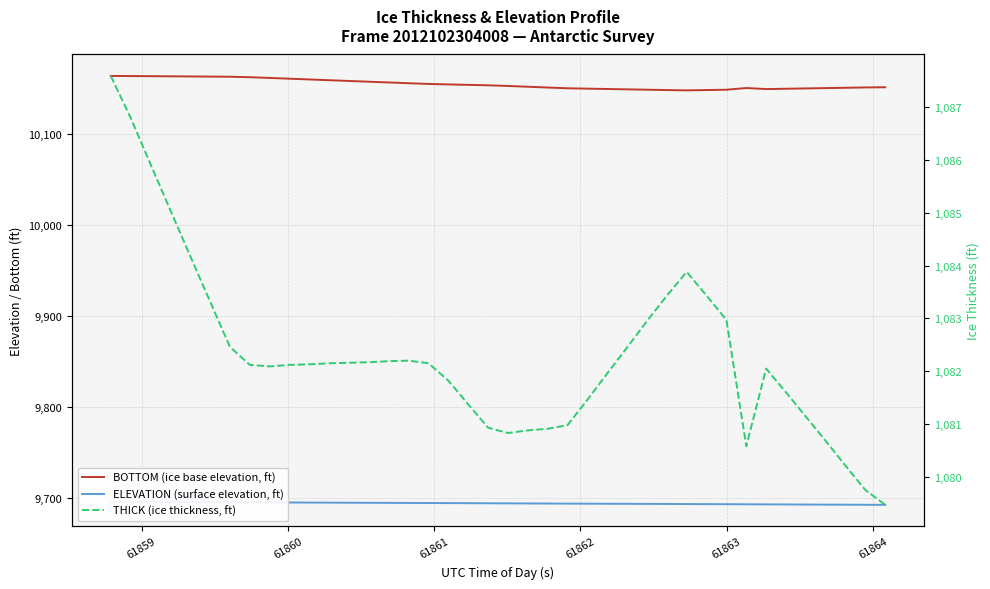

Is it true that ELEVATION (surface elevation, ft) equals 2187.9 at 14?

False